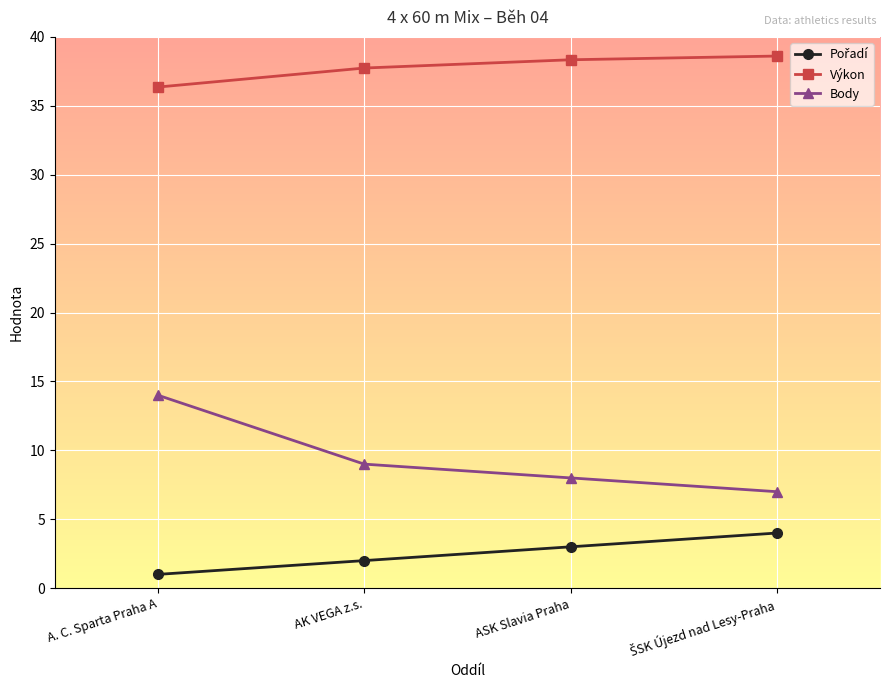

True or false: Body and Výkon intersect in this chart.

False